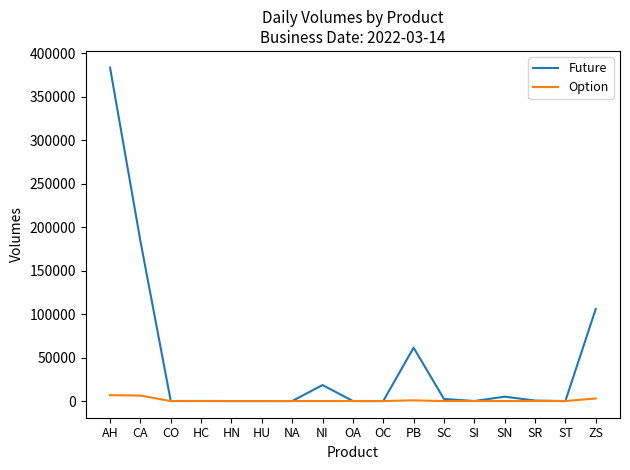

Which series has the widest spread of values?

Future